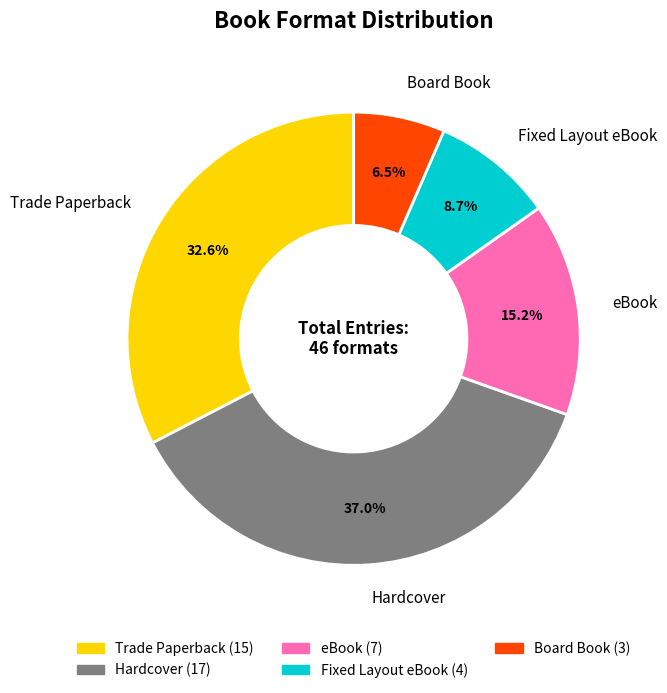

Which has a higher value, eBook or Board Book?

eBook